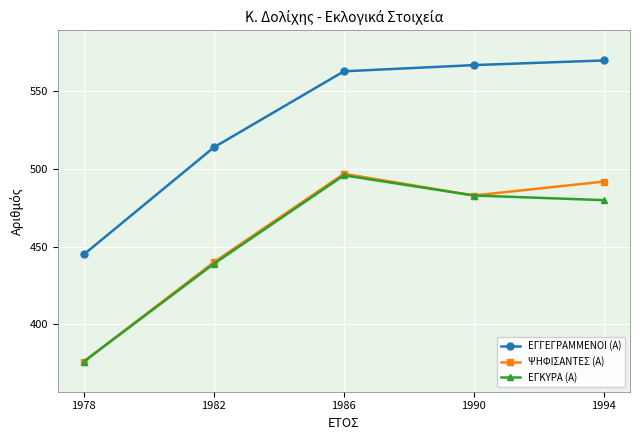

Which label corresponds to the smallest value in the chart?

1978